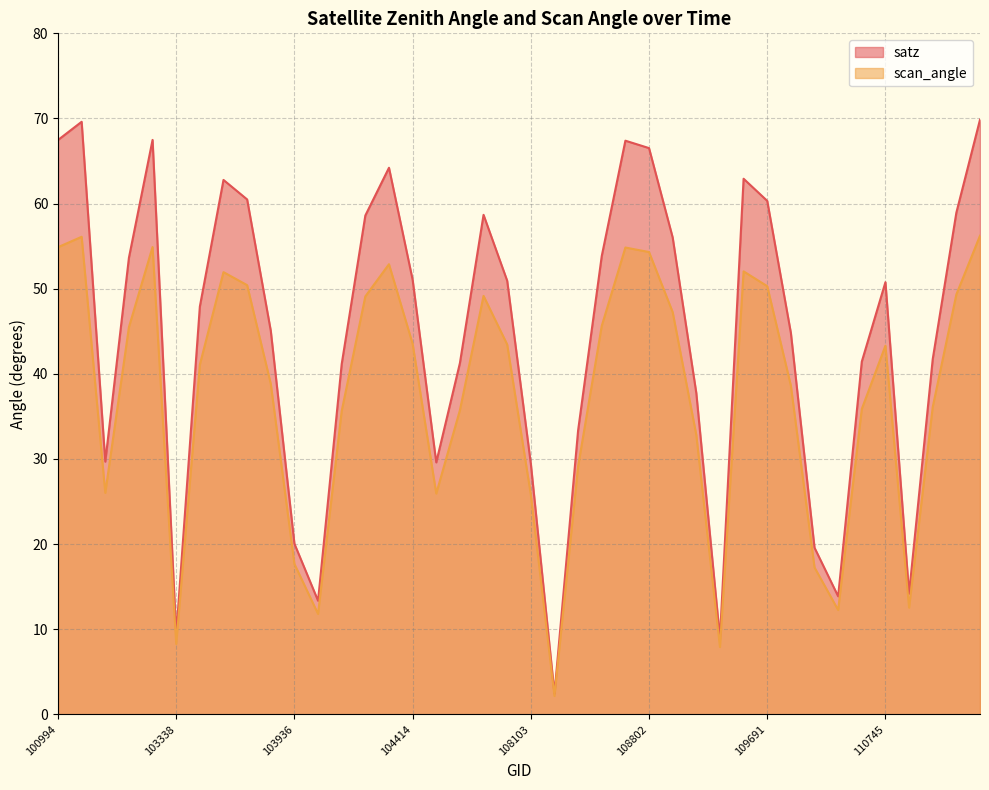

Reading left to right, extract all data points from this chart.

satz: 67.5	69.6	29.7	53.6	67.5	9.3	47.9	62.8	60.5	45.1	20.1	13.3	41.1	58.6	64.2	51.1	29.6	41.3	58.7	50.9	29.4	2.4	33.4	53.8	67.4	66.5	56.0	37.7	8.9	62.9	60.3	44.8	19.6	13.9	41.4	50.8	14.2	41.7	58.9	69.9
scan_angle: 54.9	56.1	26.0	45.5	54.9	8.3	41.1	52.0	50.4	38.8	17.7	11.8	35.6	49.1	52.9	43.5	25.9	35.7	49.2	43.5	25.8	2.2	29.1	45.6	54.8	54.3	47.2	32.8	7.9	52.0	50.3	38.6	17.3	12.3	35.9	43.3	12.5	36.1	49.3	56.2